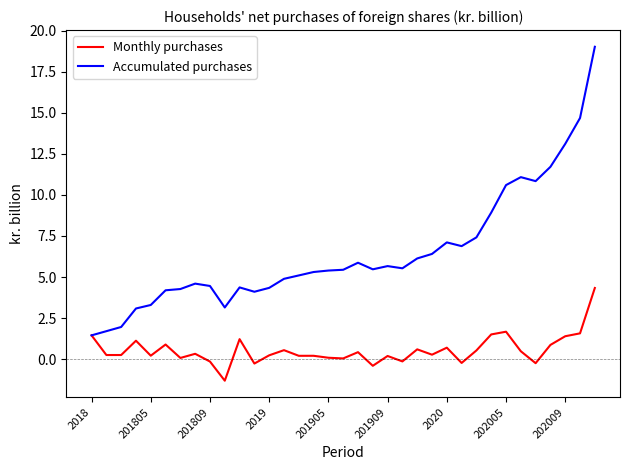

Which series has the largest range (max minus min)?

Accumulated purchases